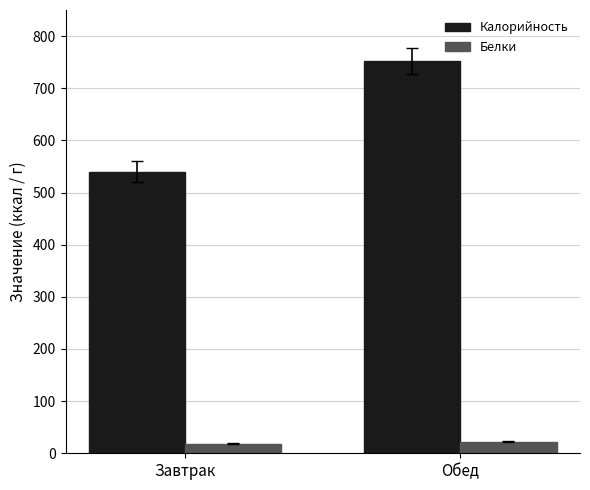

What is the sum of all Калорийность values?

1291.2